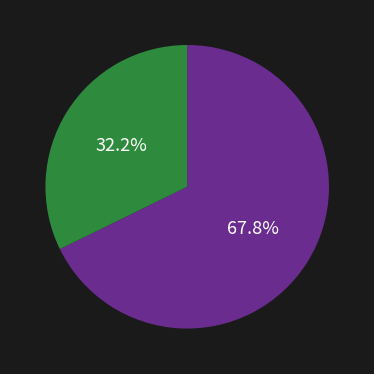

To the nearest percent, what is the difference between the largest and smallest slice percentages?

36%